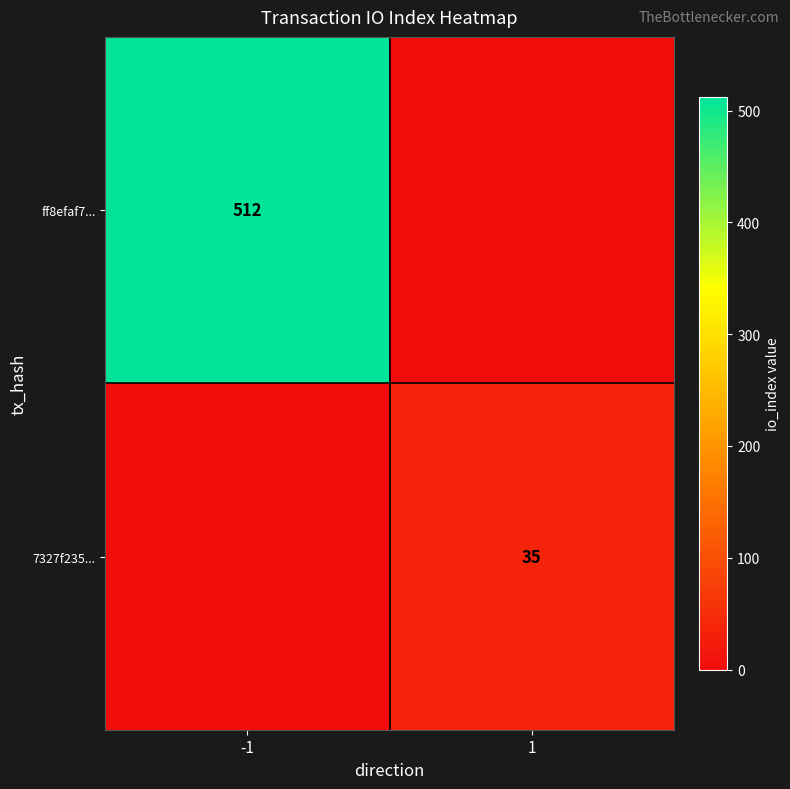

Is the value of ff8efaf7... at -1 greater than the value of 7327f235... at 1?

Yes